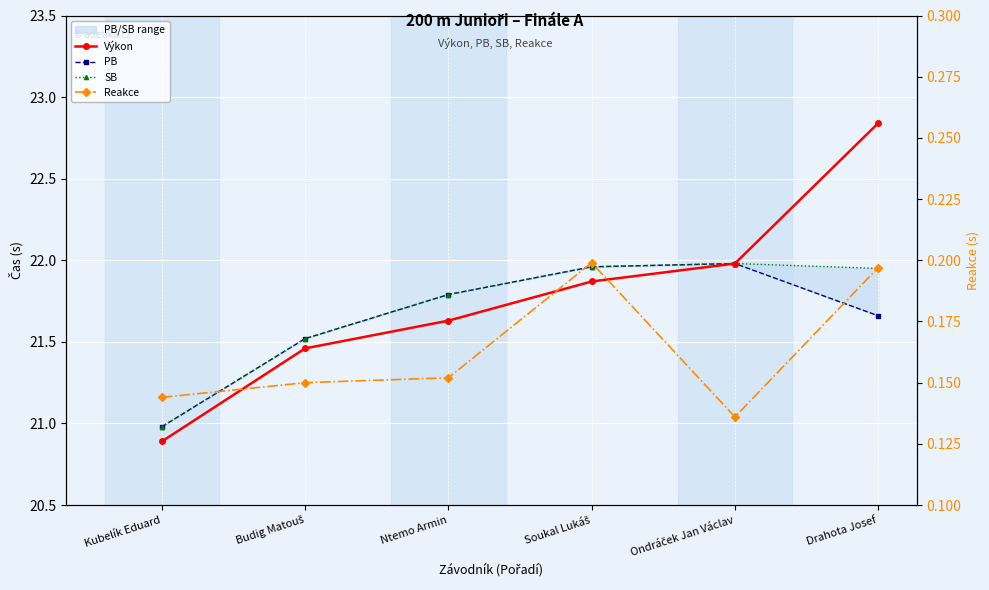

The PB series shows 28.6 at Ntemo Armin. True or false?

False